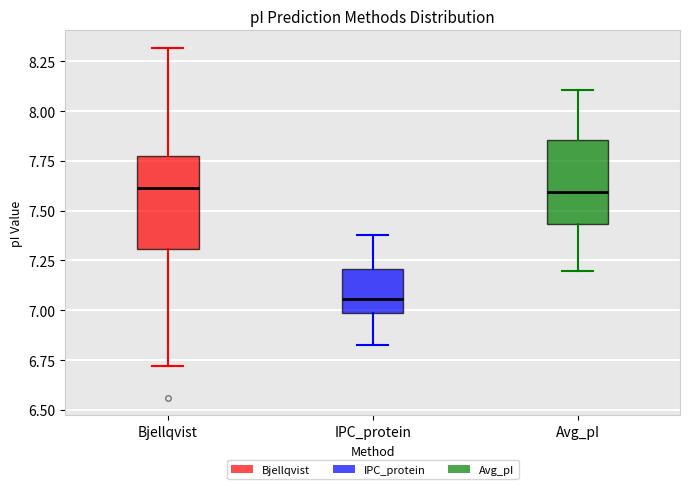

Reading left to right, transcribe this box plot: for each box, give where its median line is, the range the box spans, and where its two whiskers end, as read against the y-axis. The values are not printed on the chart, so give them approximately, as read against the axis.

Bjellqvist: median 7.60, box 7.30 to 7.80, whiskers 6.70 to 8.30
IPC_protein: median 7.05, box 7.00 to 7.20, whiskers 6.85 to 7.40
Avg_pI: median 7.60, box 7.45 to 7.85, whiskers 7.20 to 8.10